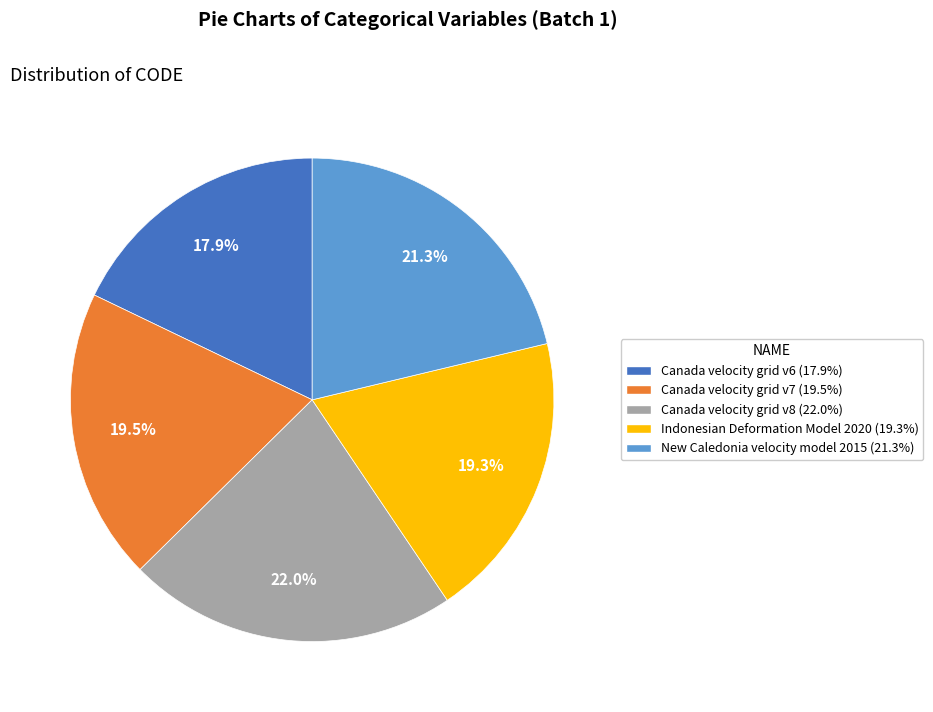

What is the ratio of the value at Canada velocity grid v8 to the value at Canada velocity grid v7?

1.1